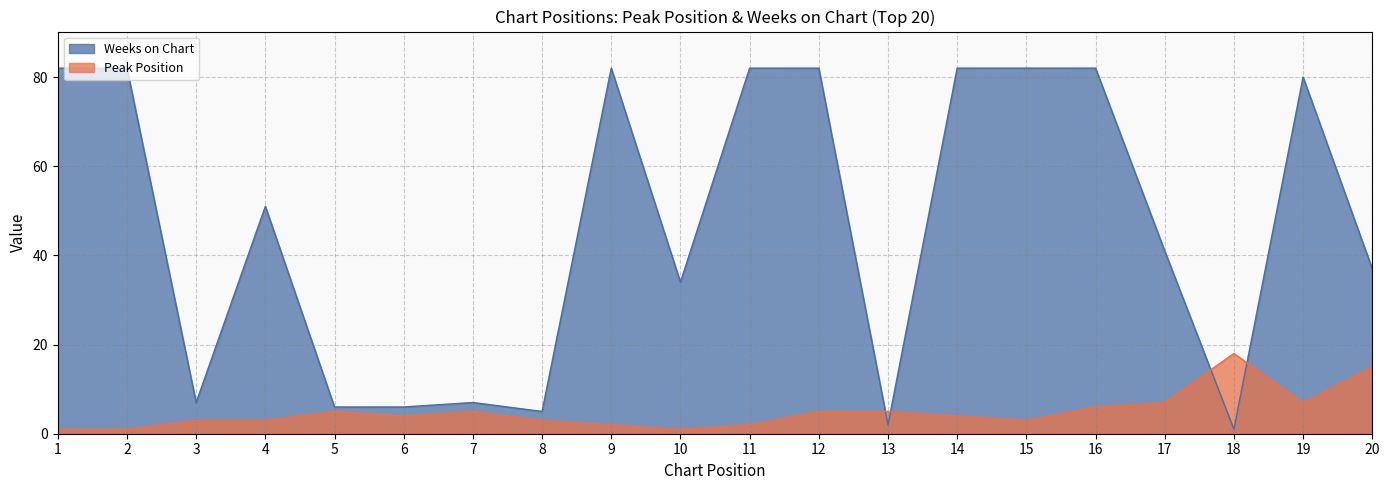

True or false: Peak Position has more than 1 points higher than both neighbors.

True